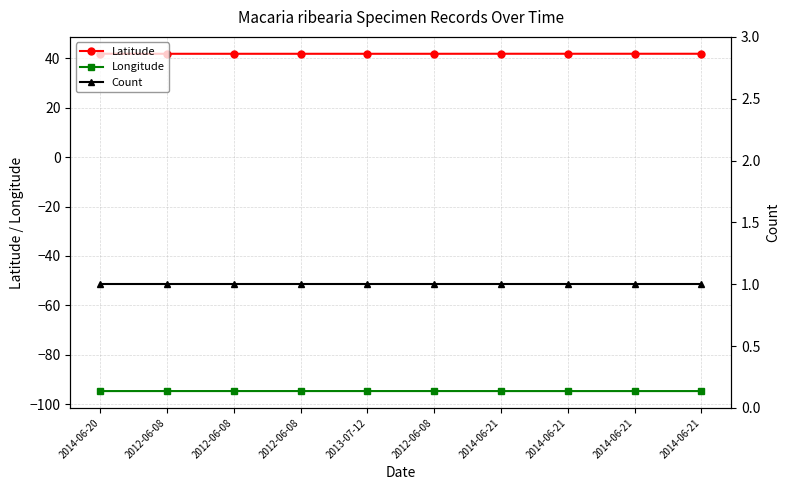

What is the minimum value for Latitude?

41.8